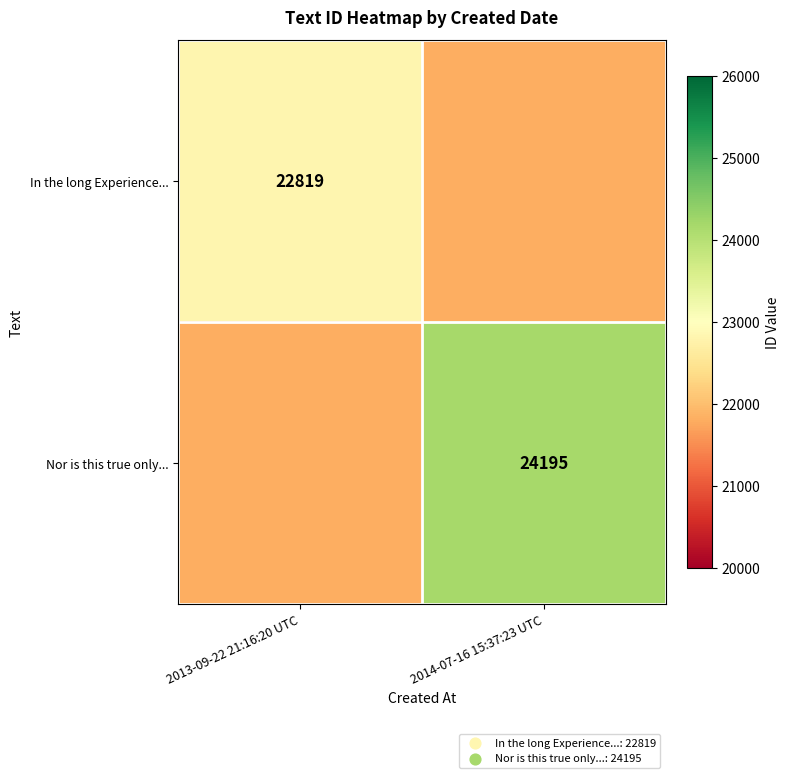

Is it true that In the long Experience... equals 22819 at 2013-09-22 21:16:20 UTC?

True